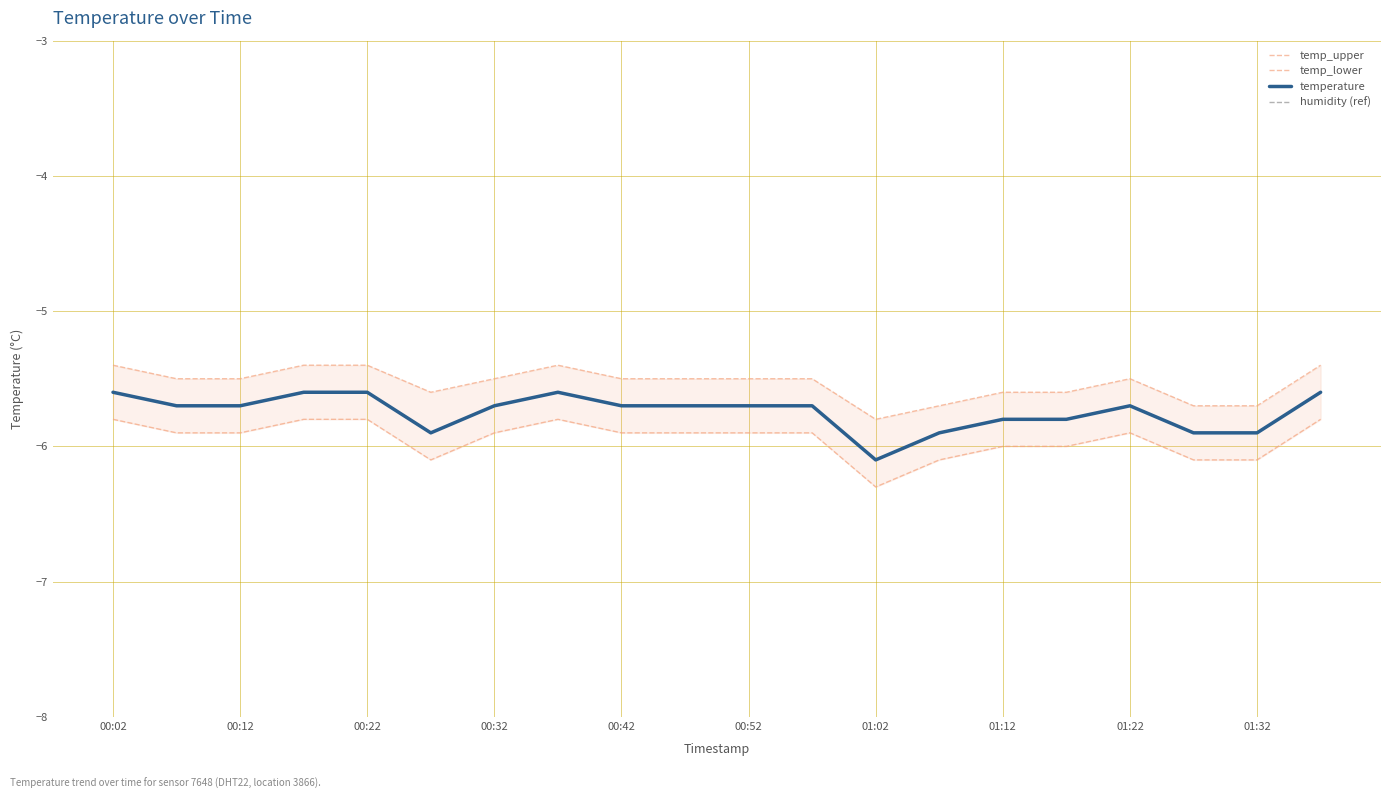

What is the maximum value for temperature?

-5.6